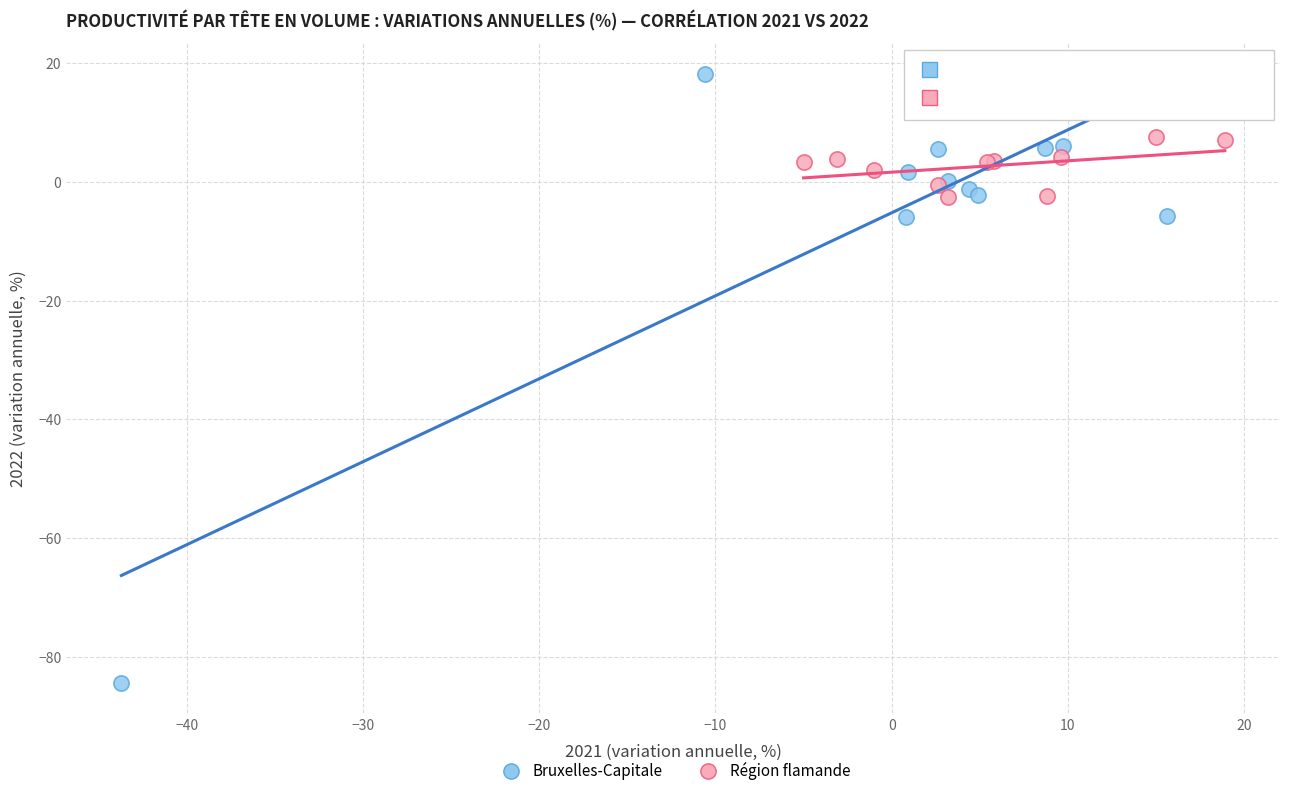

Which series has the widest spread of Y values?

Bruxelles-Capitale